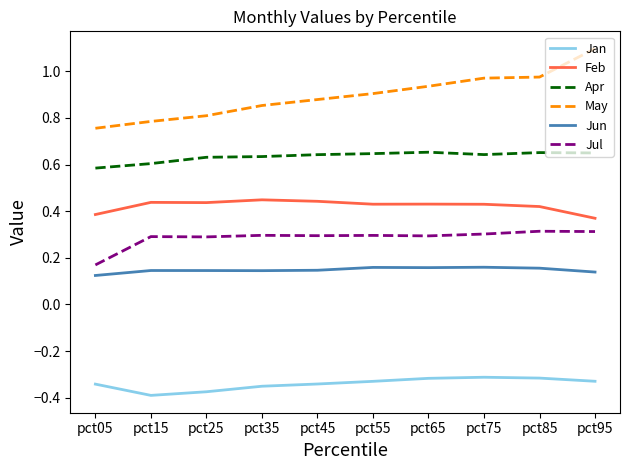

The Jul series shows 0.1 at pct05. True or false?

False